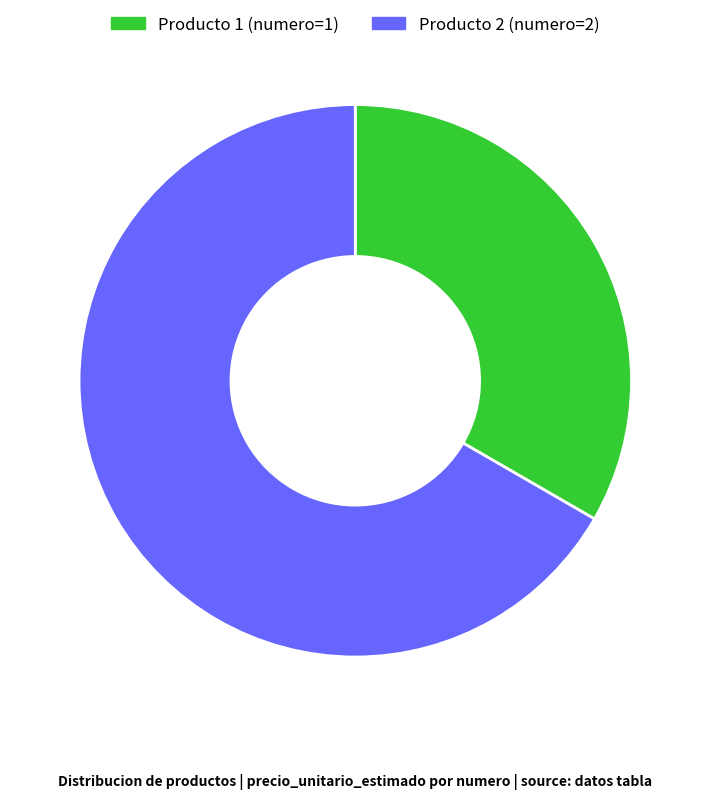

Is there a majority slice in this chart?

Yes